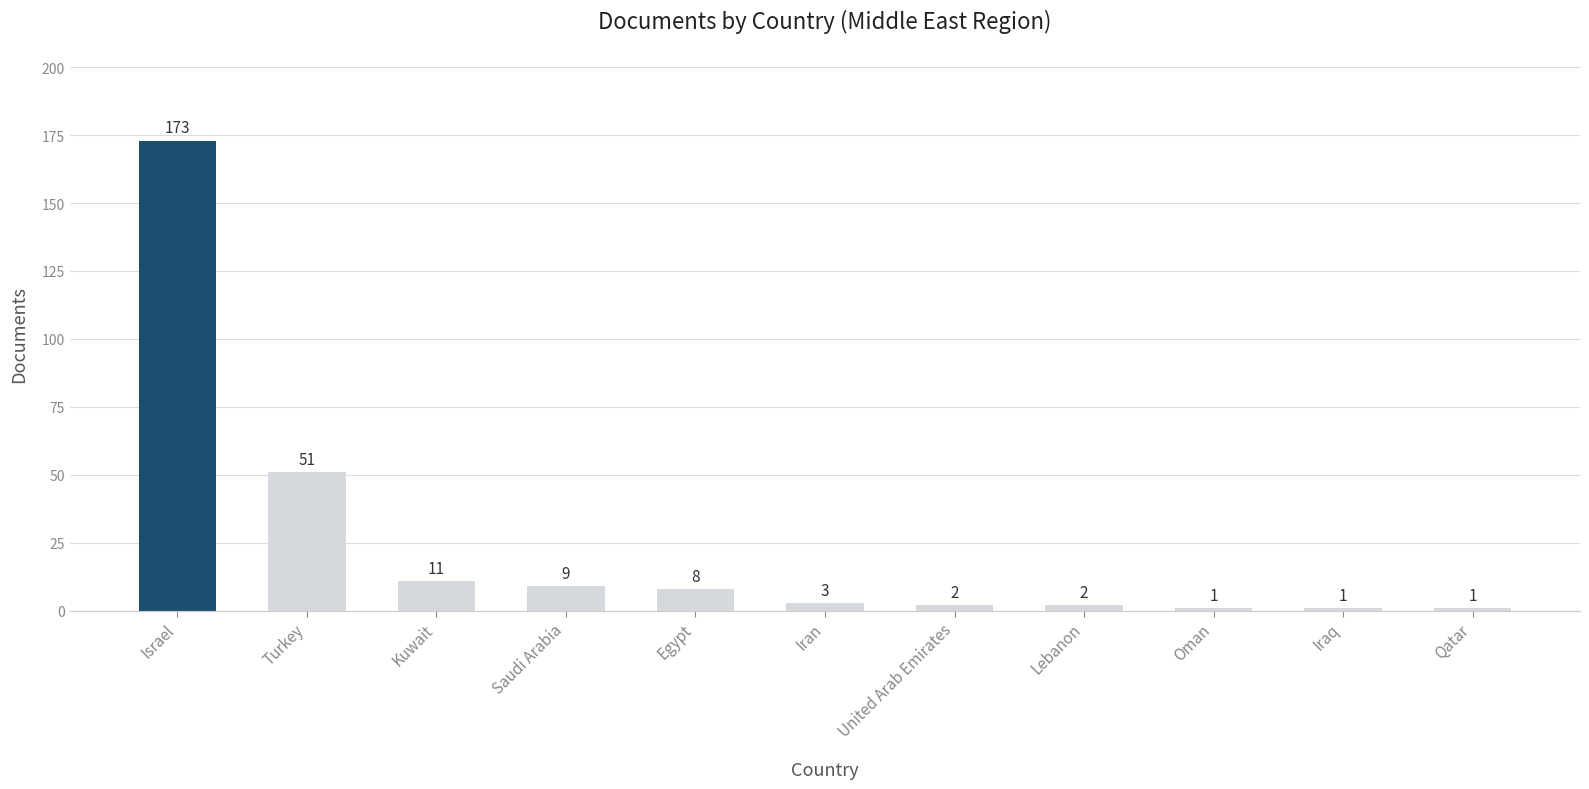

Reading right to left, list all the values displayed in this chart.

1	1	1	2	2	3	8	9	11	51	173